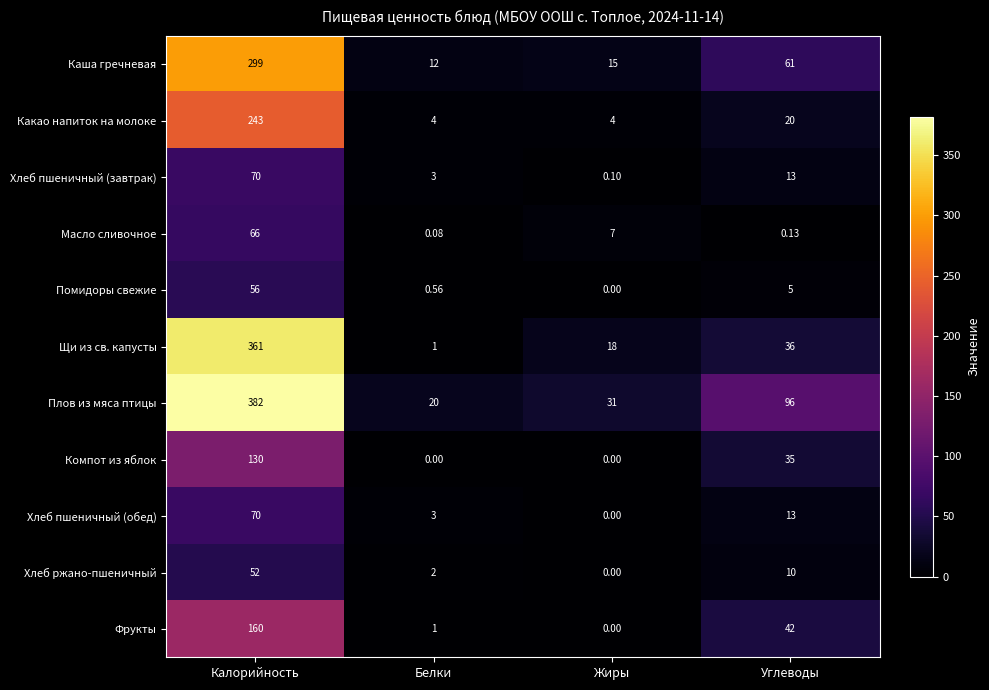

Which series has the largest total across all categories?

Плов из мяса птицы